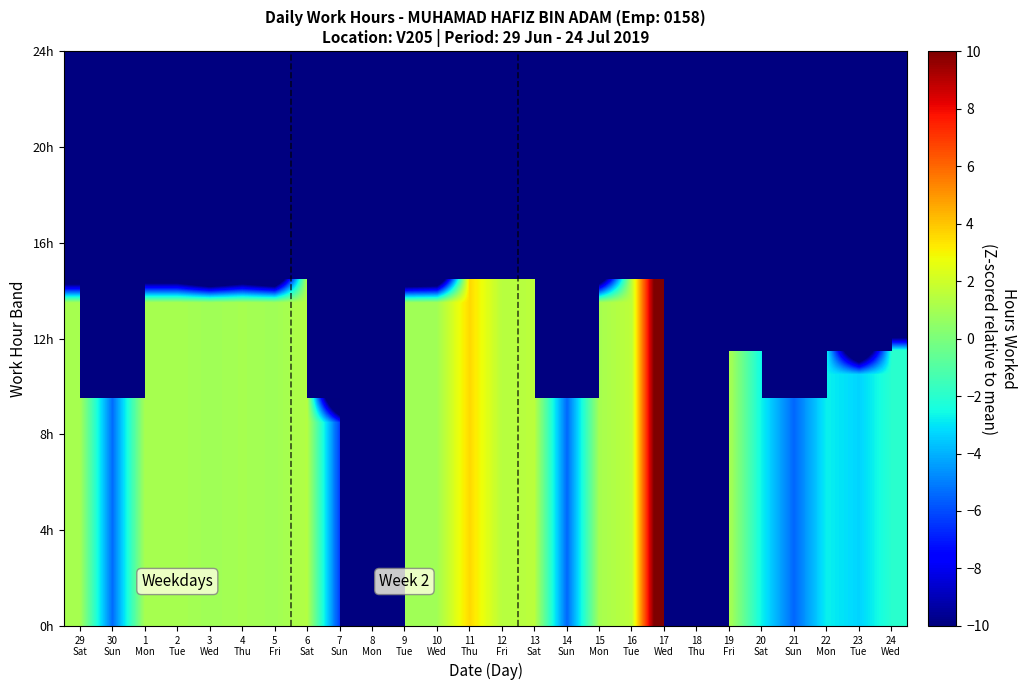

Count the number of categories in the chart.

26